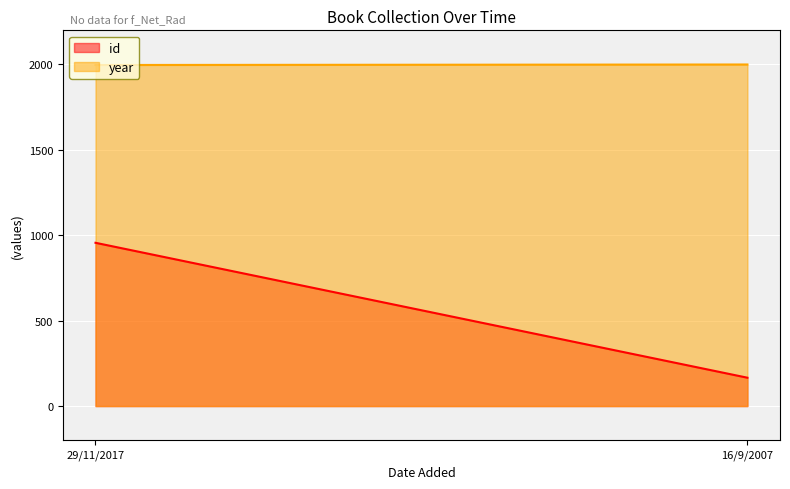

Between 29/11/2017 and 16/9/2007, which series saw the biggest shift?

id